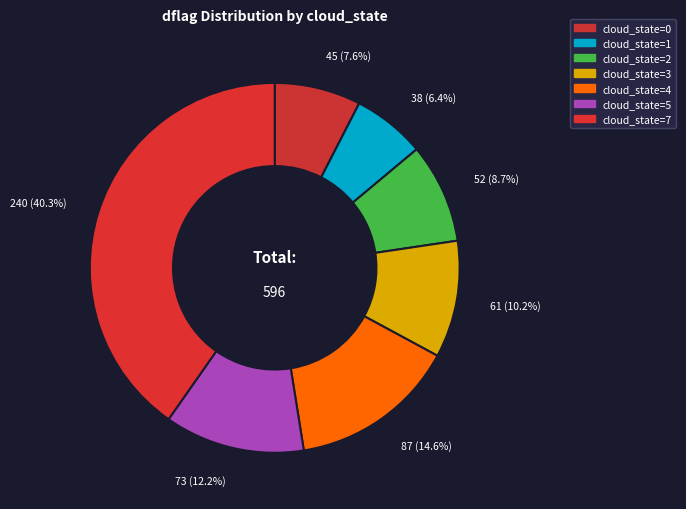

How many slices are in this pie chart?

7